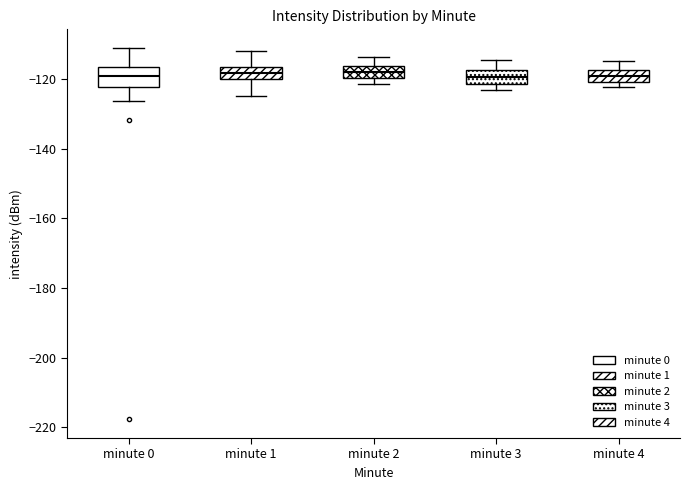

Reading left to right, transcribe this box plot: for each box, give where its median line is, the range the box spans, and where its two whiskers end, as read against the y-axis. The values are not printed on the chart, so give them approximately, as read against the axis.

minute 0: median -120, box -122 to -116, whiskers -126 to -112
minute 1: median -118, box -120 to -116, whiskers -124 to -112
minute 2: median -118, box -120 to -116, whiskers -122 to -114
minute 3: median -120, box -122 to -118, whiskers -124 to -114
minute 4: median -120 (inside the box), box -120 to -118, whiskers -122 to -114